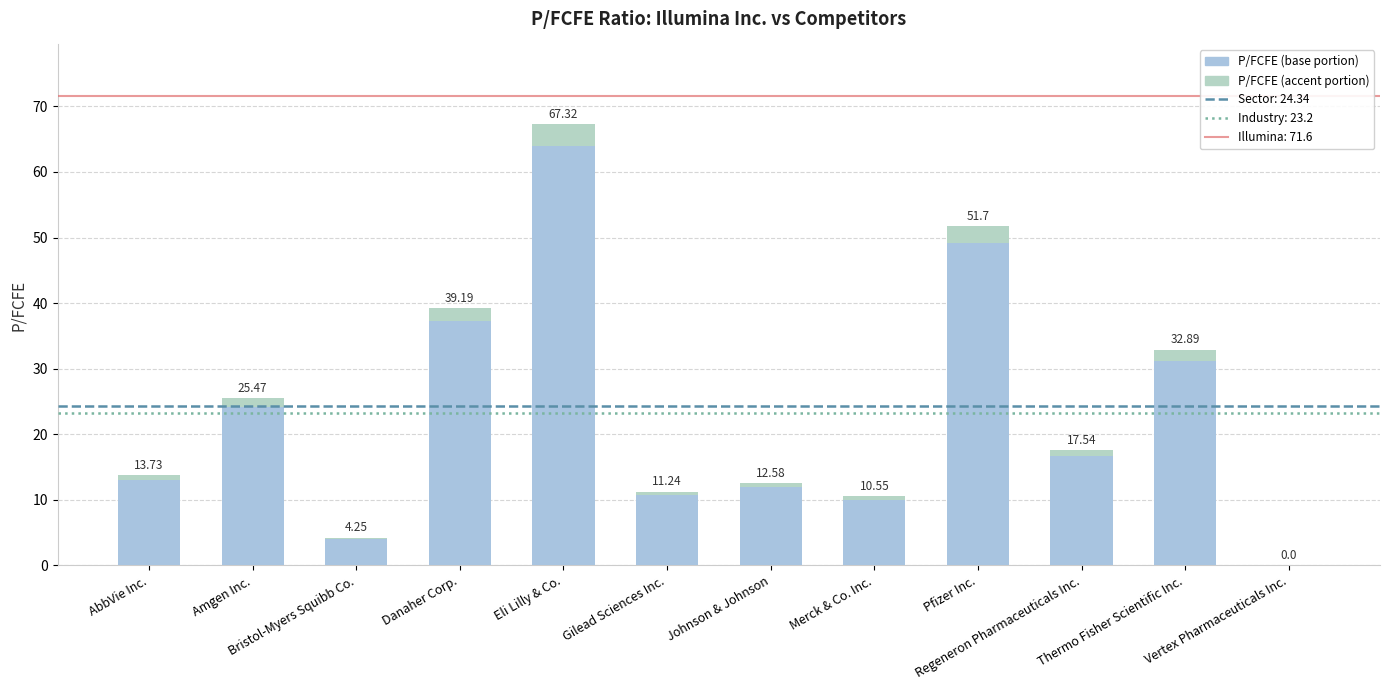

What is the label of the 5th bar from the right?

Merck & Co. Inc.